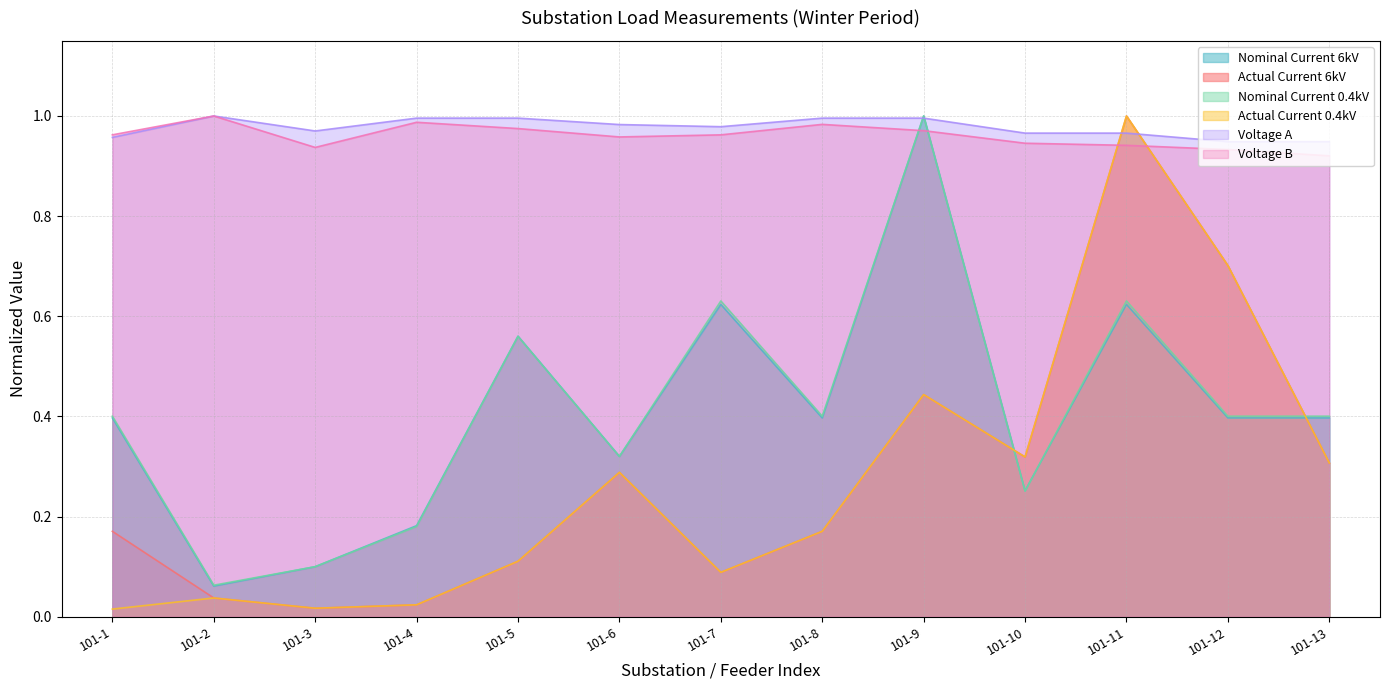

What is the total value across all series at 101-6?

3.2